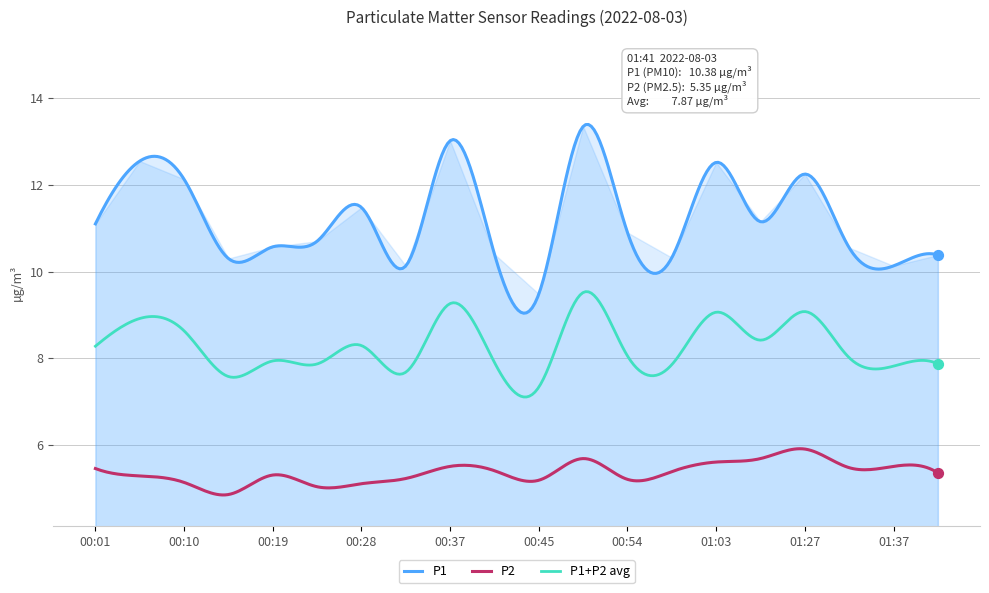

At which category is the sum across all series the highest?

00:50